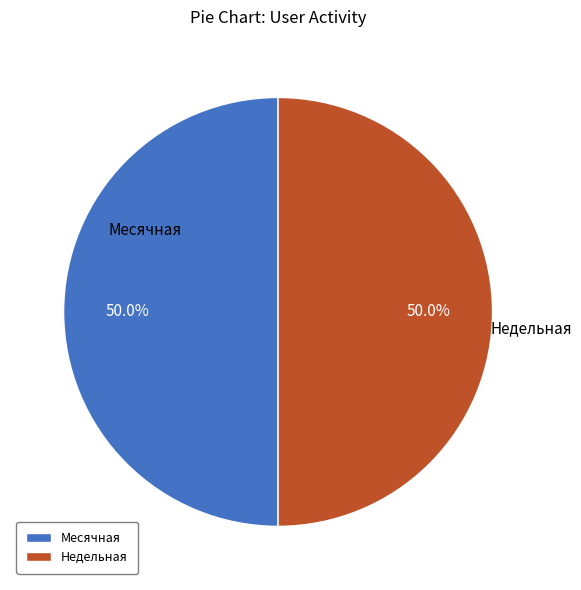

To the nearest percent, what is the difference between the largest and smallest slice percentages?

0%